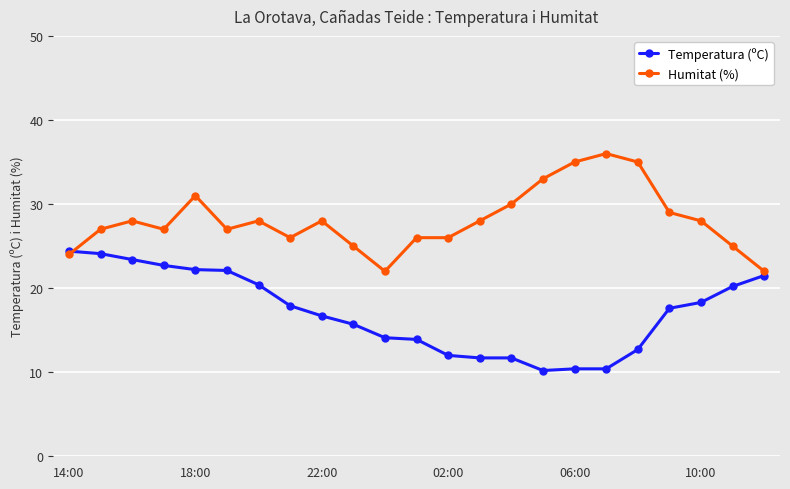

List the series in order of their overall mean, highest first.

Humitat (%), Temperatura (ºC)